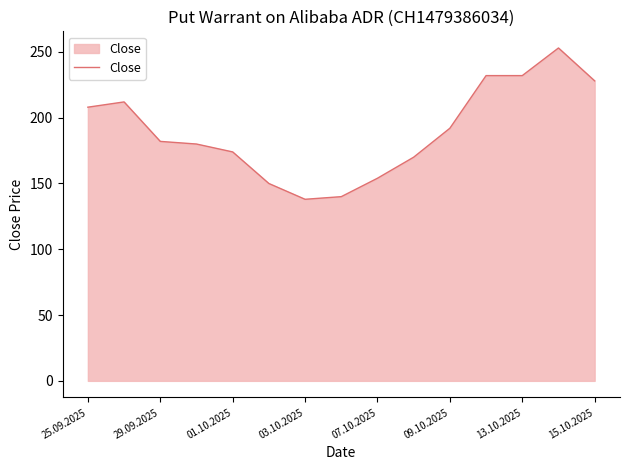

What is the smallest value displayed?

138